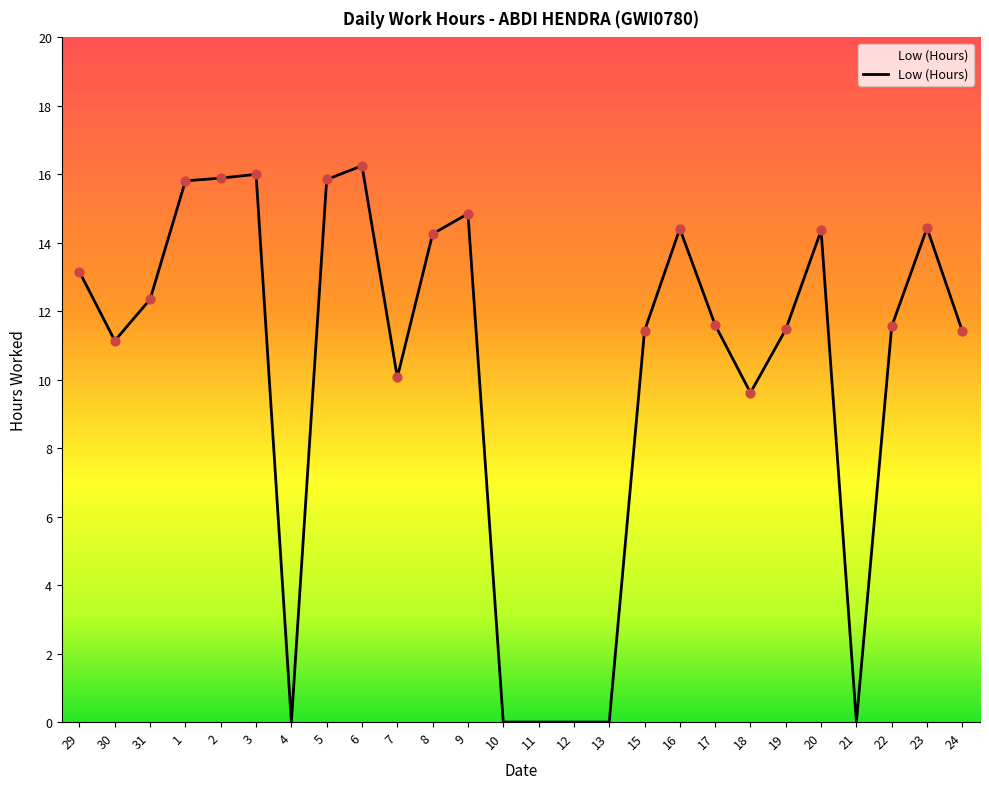

What is the ratio of the value at 17 to the value at 22?

1.0